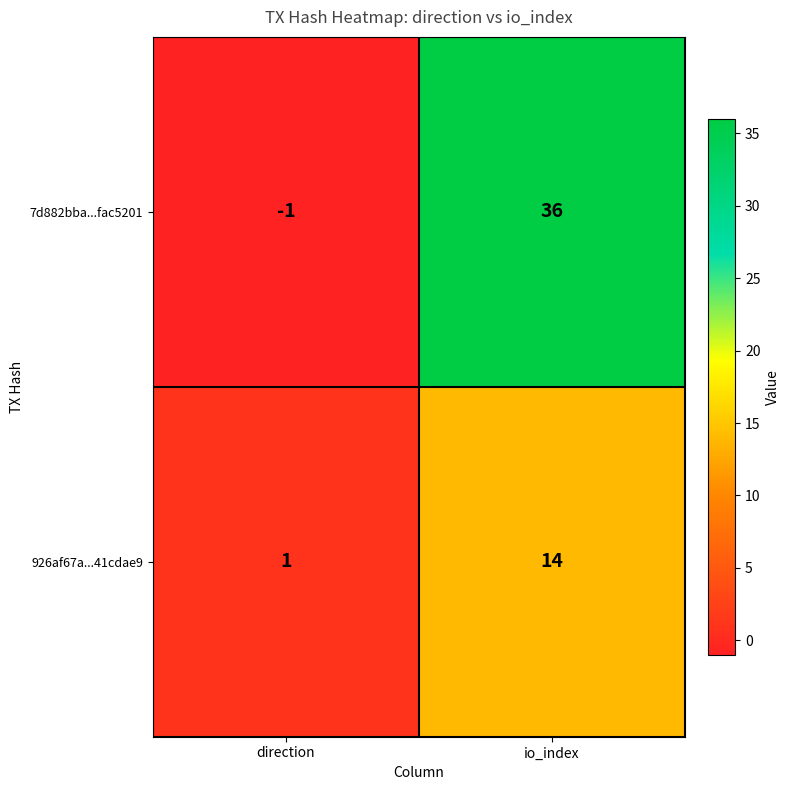

Which series changed the most between direction and io_index?

7d882bba...fac5201